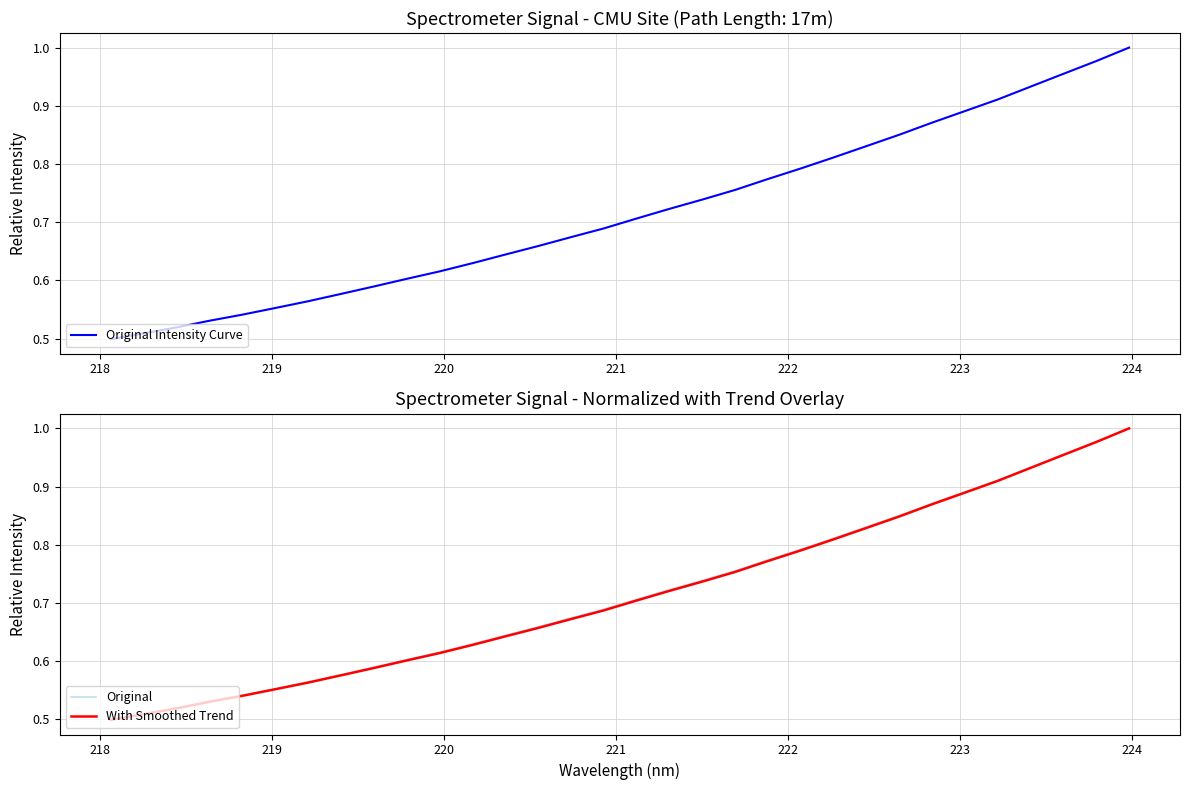

Is it true that Original Intensity Curve equals 0.8 at 10?

False